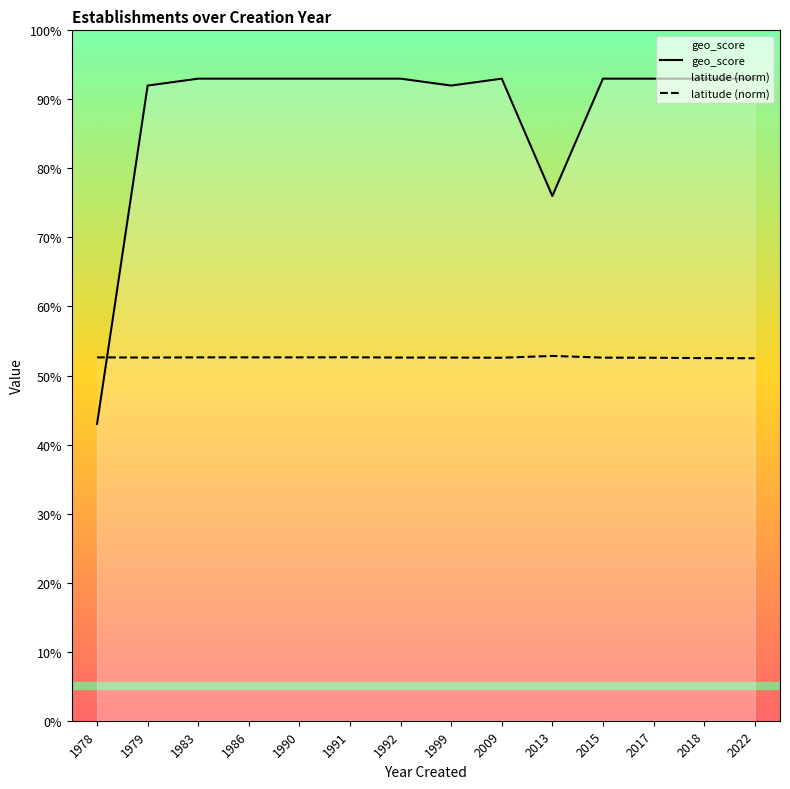

What is the minimum value shown in the chart?

0.4